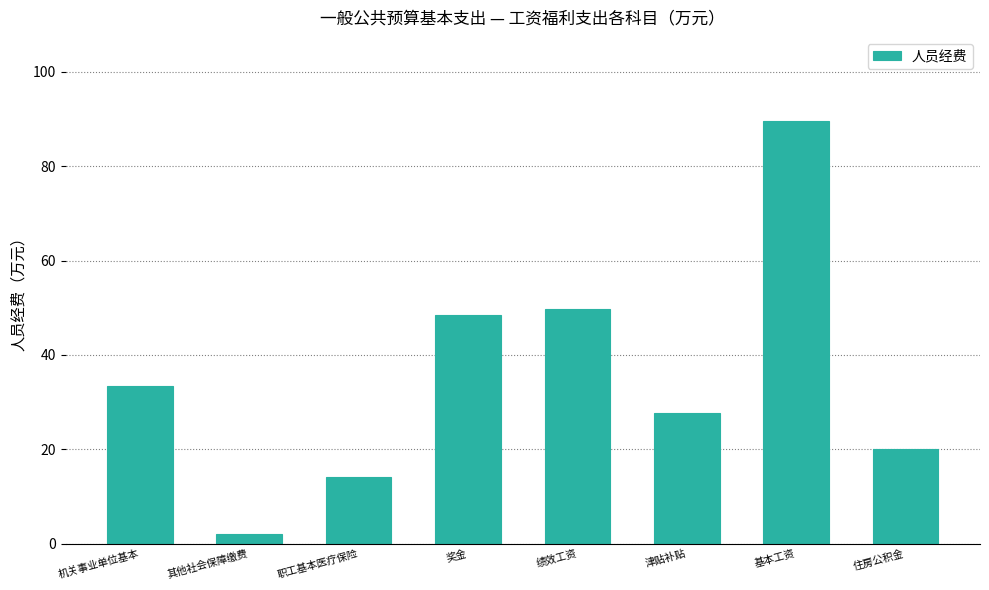

The chart shows a value of 159.5 at 基本工资. True or false?

False